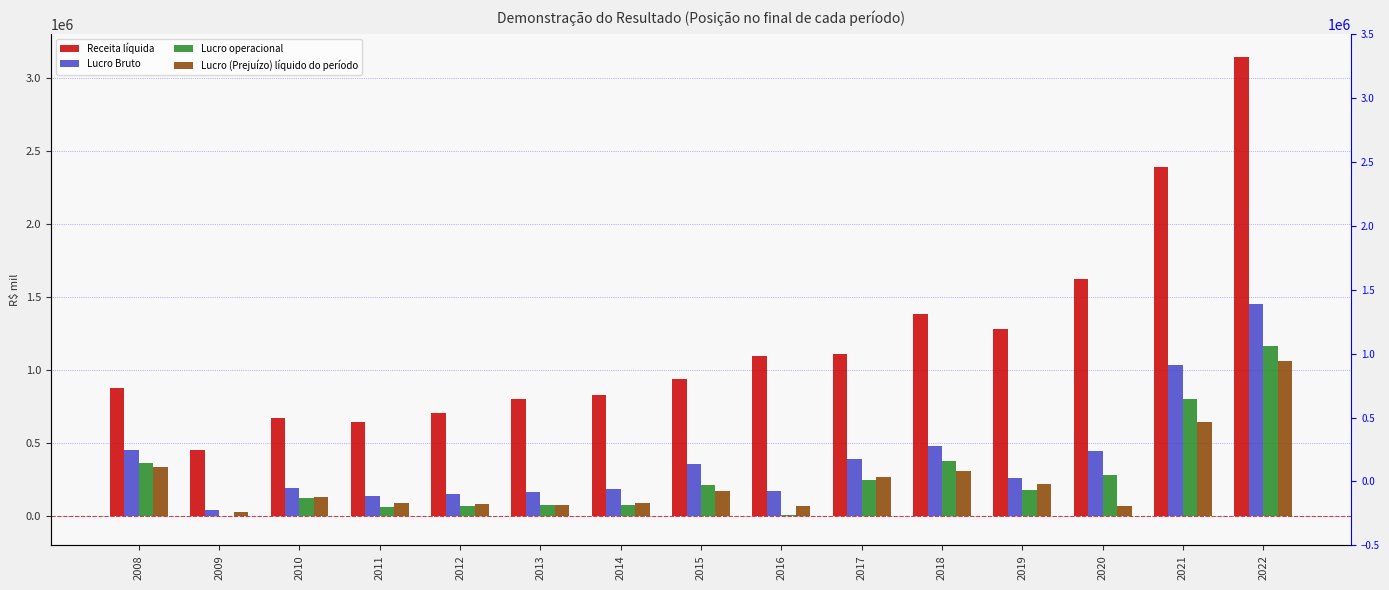

What is the value of the Lucro Bruto bar at the 2nd from the left?

44704